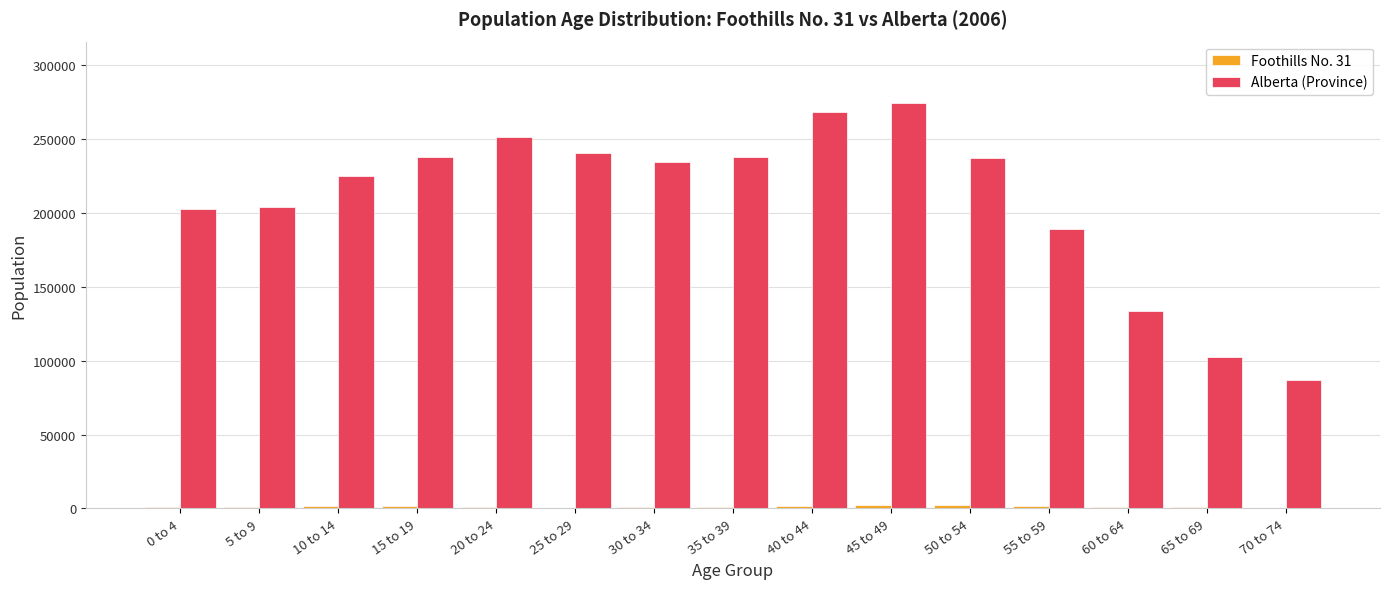

Which series has the largest total across all categories?

Alberta (Province)